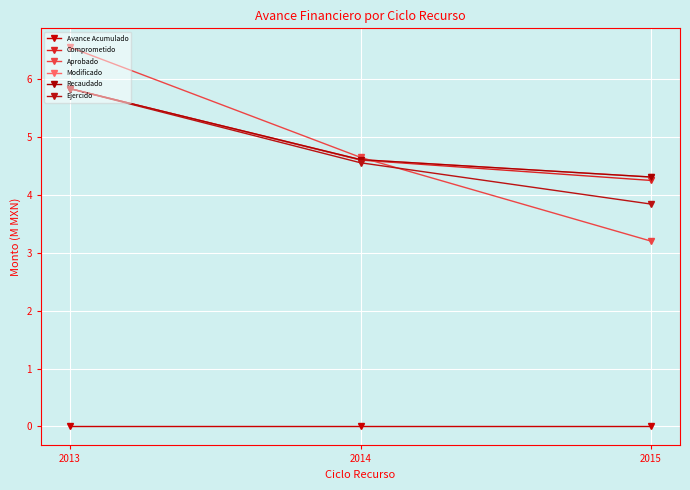

Is it true that Aprobado equals 4.6 at 2014?

True